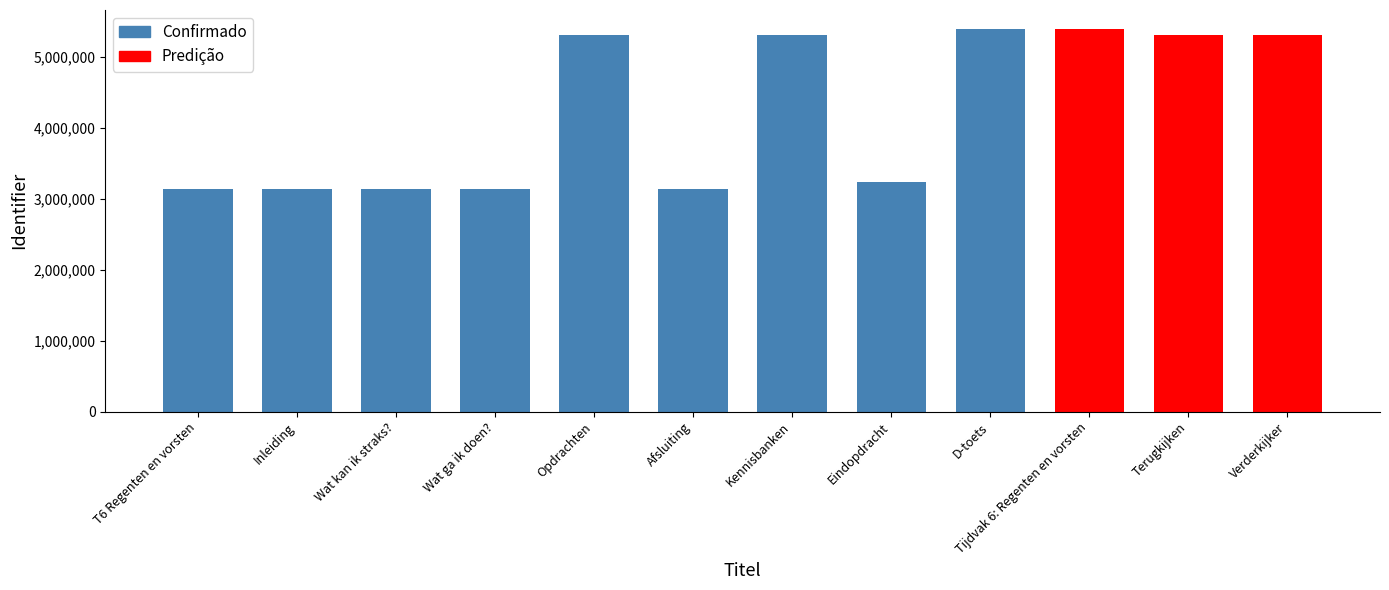

The chart shows a value of 7762177 at Verderkijker. True or false?

False